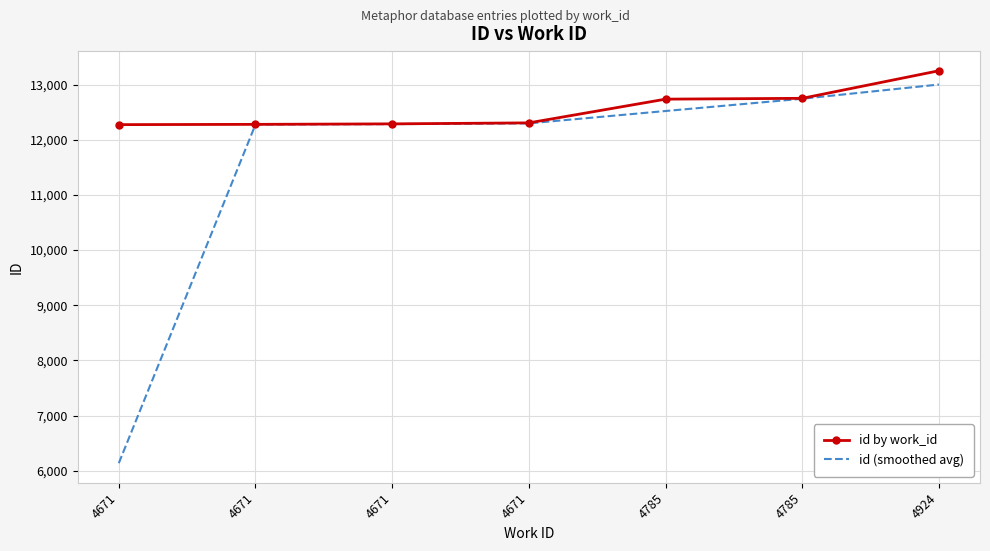

The id by work_id series shows 12735.0 at 4785. True or false?

True